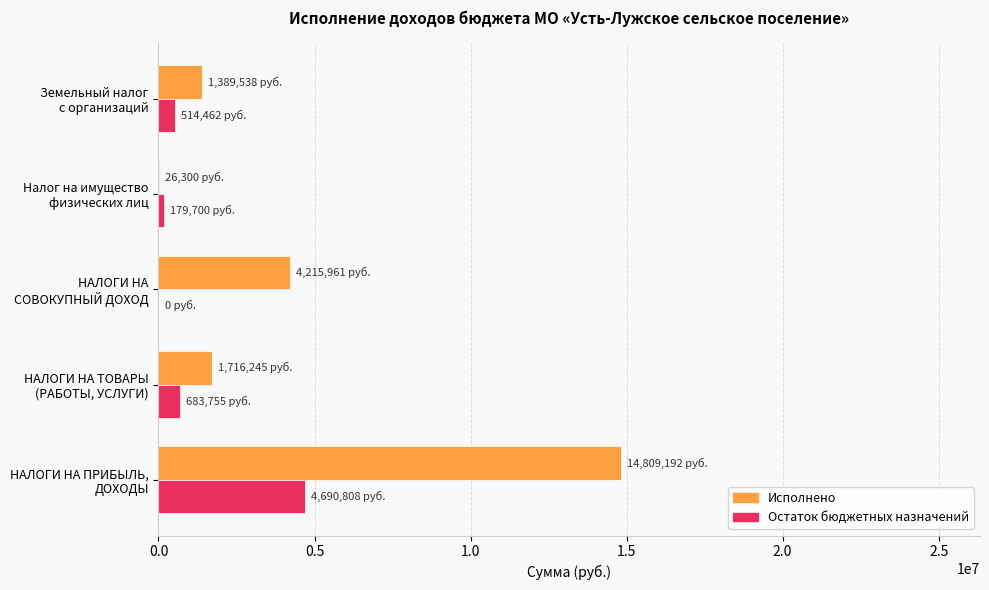

What is the sum of all Остаток бюджетных назначений values?

6068726.0